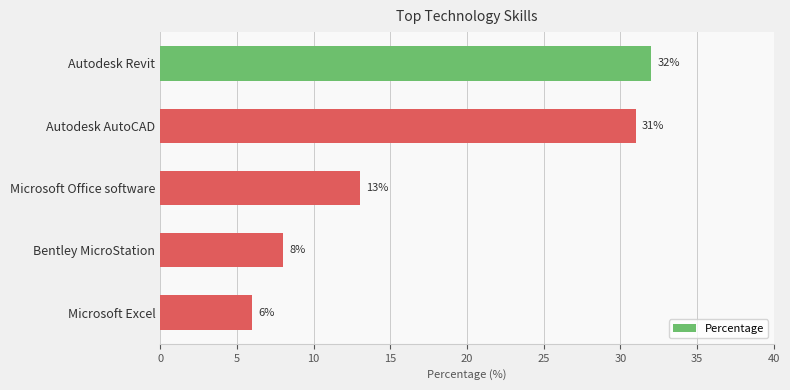

Approximately how many times larger is the value at Autodesk Revit compared to Microsoft Excel?

5.3